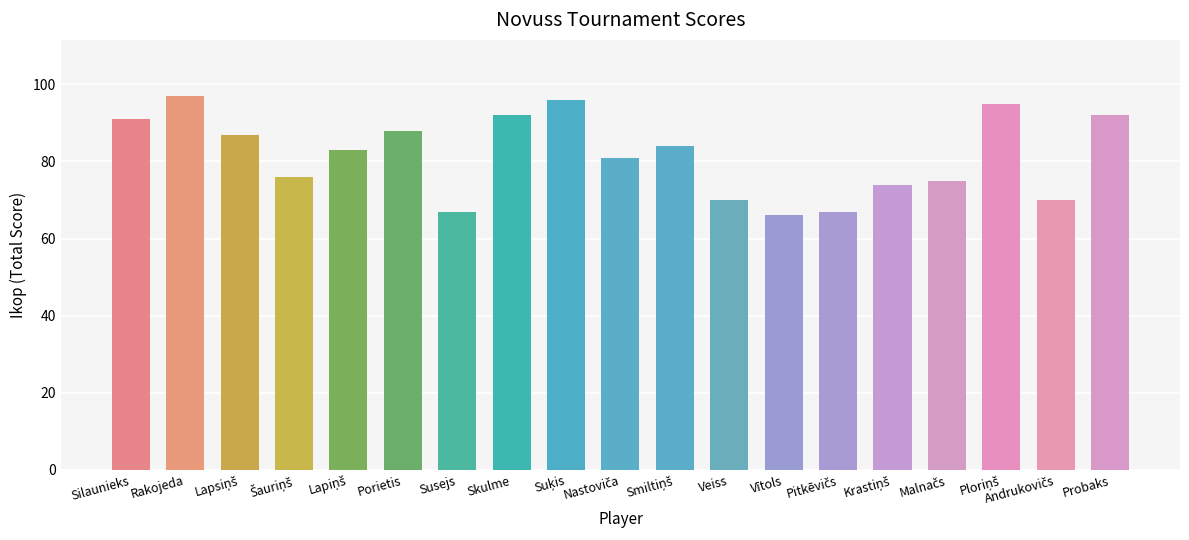

The chart shows a value of 35 at Veiss. True or false?

False